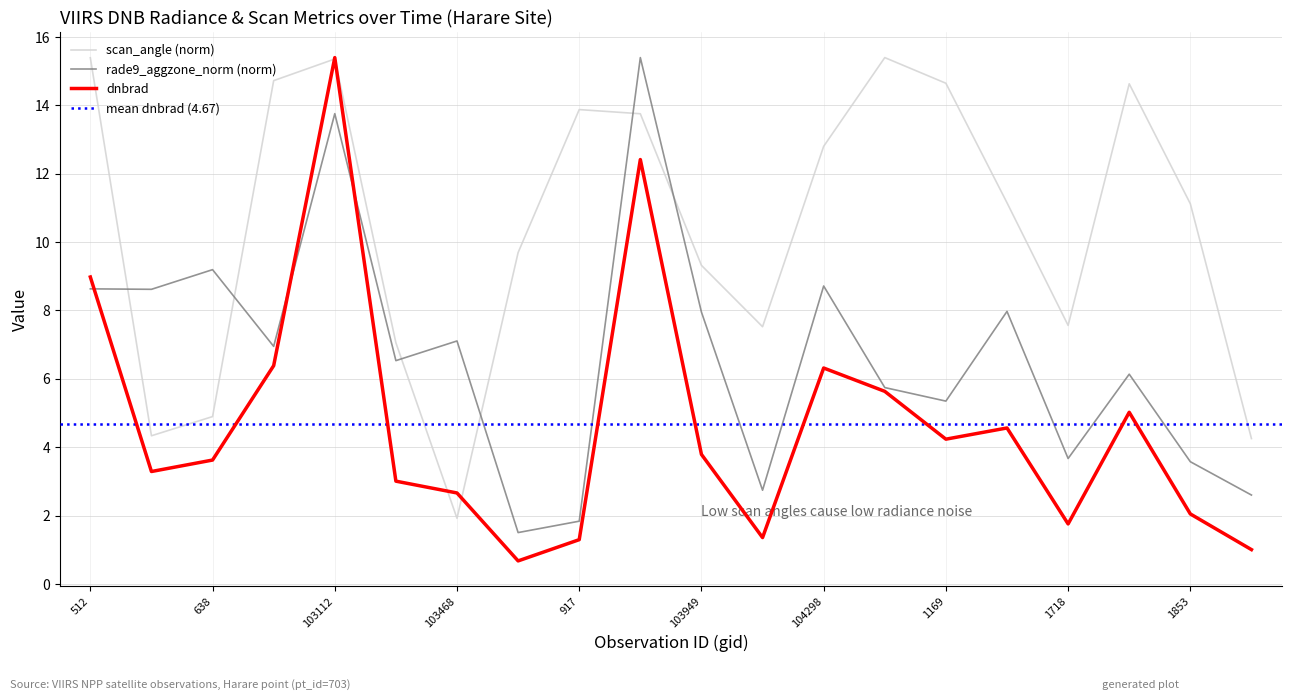

Reading left to right, what are all the values shown in this chart?

dnbrad: 512=9.0	102744=3.3	638=3.6	103103=6.4	103112=15.4	103348=3.0	103468=2.7	103586=0.7	917=1.3	103830=12.4	103949=3.8	104180=1.4	104298=6.3	104417=5.6	1169=4.2	104540=4.6	1718=1.8	1808=5.0	1853=2.0	108298=1.0
rade9_aggzone_norm: 512=8.6	102744=8.6	638=9.2	103103=6.9	103112=13.8	103348=6.5	103468=7.1	103586=1.5	917=1.8	103830=15.4	103949=8.0	104180=2.7	104298=8.7	104417=5.7	1169=5.3	104540=8.0	1718=3.7	1808=6.1	1853=3.6	108298=2.6
scan_angle: 512=15.4	102744=4.3	638=4.9	103103=14.7	103112=15.4	103348=7.1	103468=1.9	103586=9.7	917=13.9	103830=13.8	103949=9.3	104180=7.5	104298=12.8	104417=15.4	1169=14.6	104540=11.1	1718=7.6	1808=14.6	1853=11.1	108298=4.3